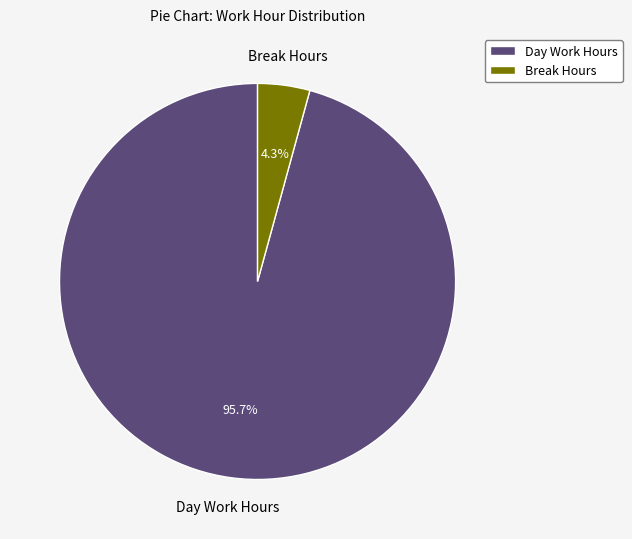

Does Day Work Hours represent more than half of the total?

Yes